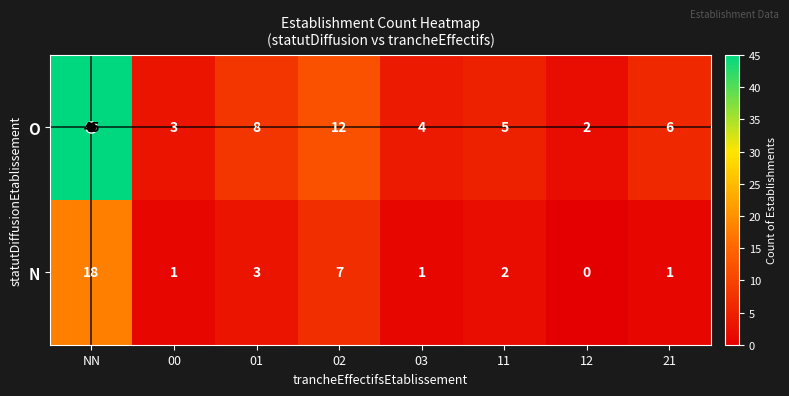

What is the difference between the second highest and second lowest values in the O series?

9